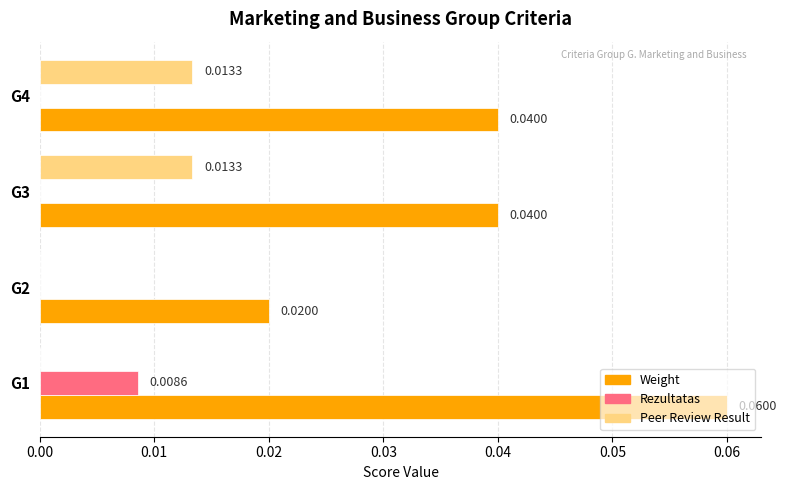

Is the value of Weight at G1 greater than the value of Peer Review Result at G1?

Yes